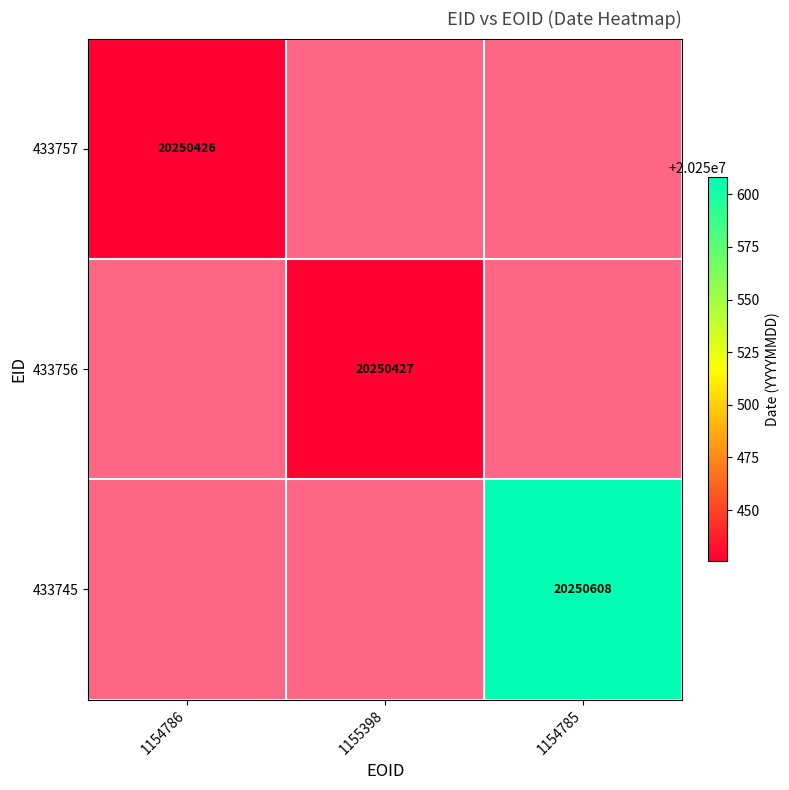

List the labels in order of 433756 value, largest first.

1154786, 1155398, 1154785